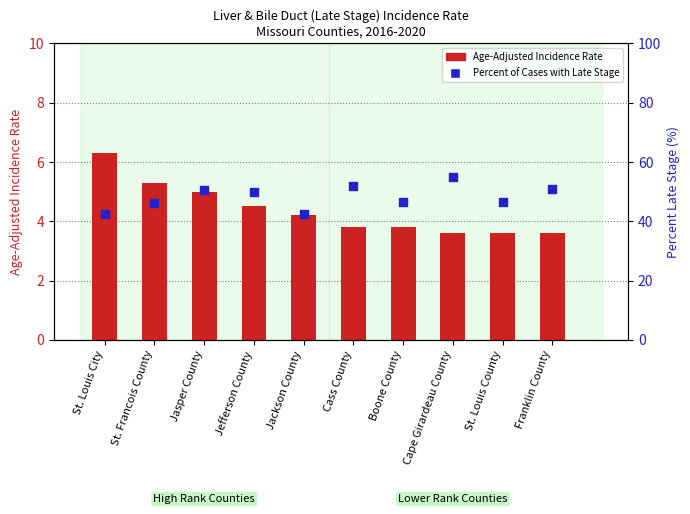

Which series has the largest total across all categories?

Percent of Cases with Late Stage